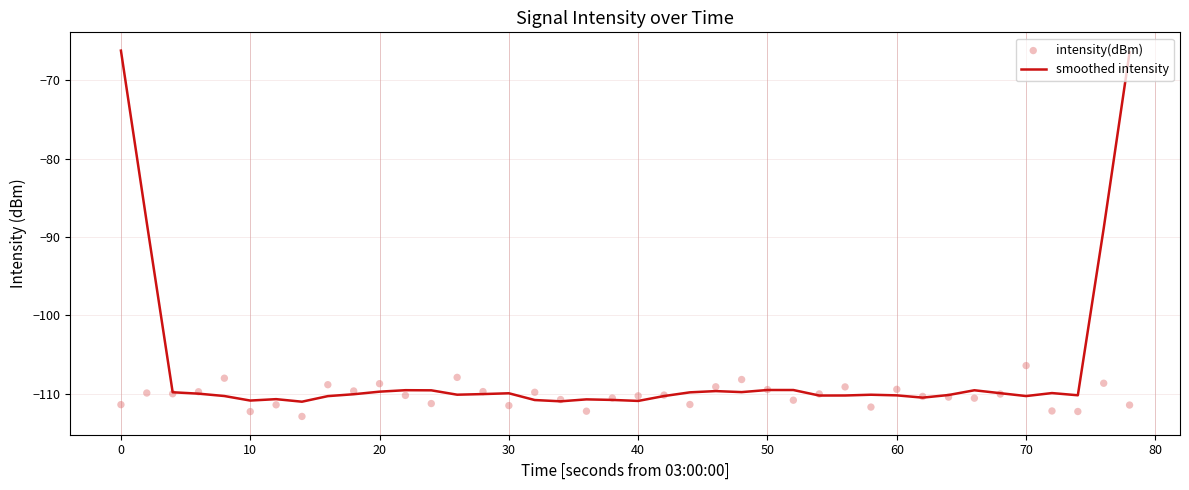

Which series has the largest total across all categories?

smoothed intensity